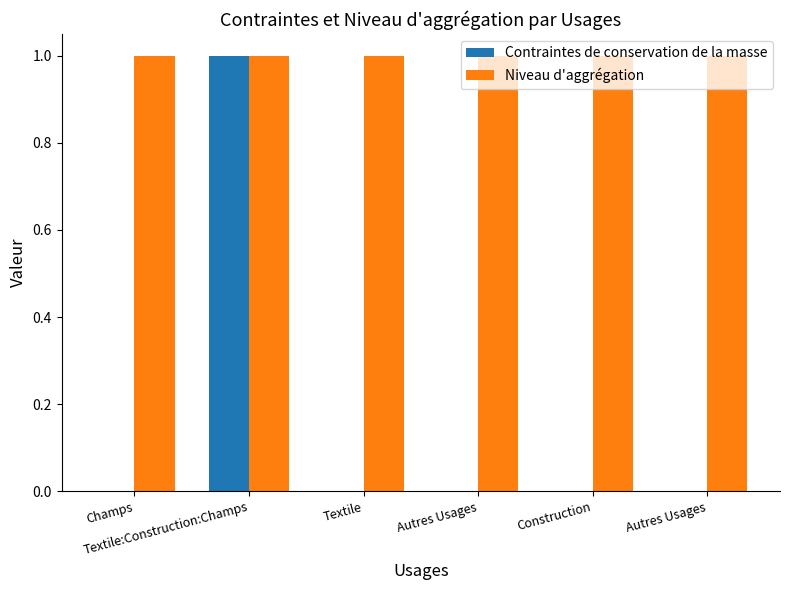

Are the bars horizontal?

No